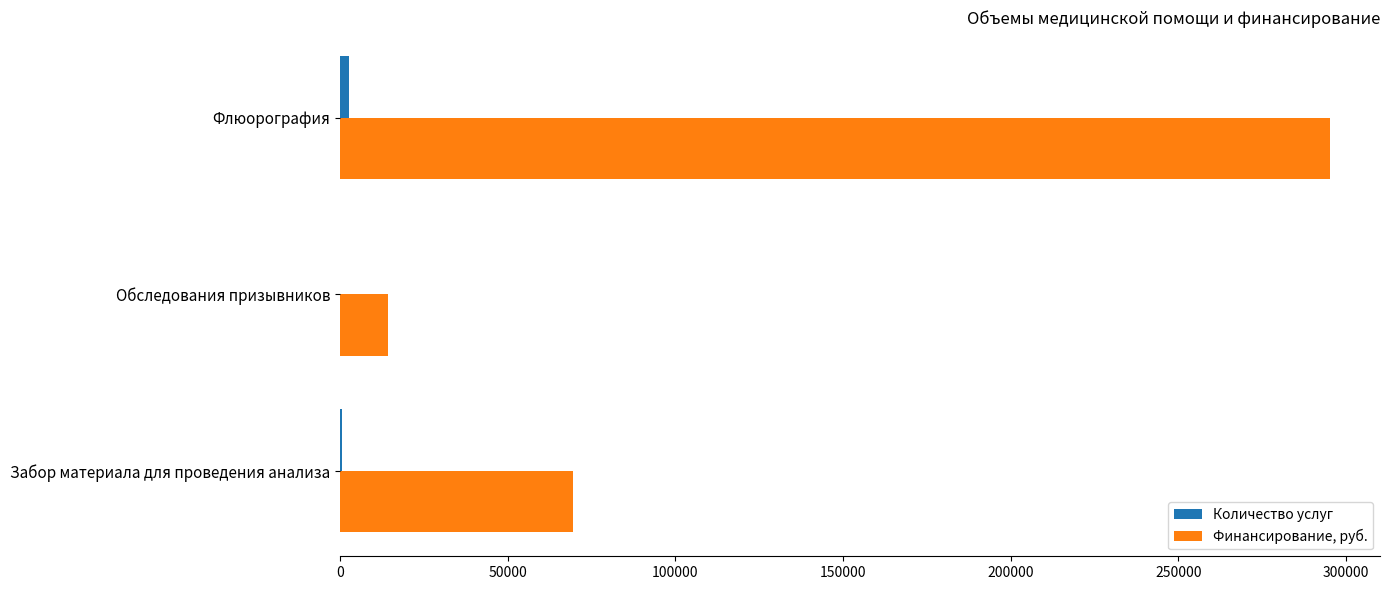

Which series changed the most between Флюорография and Забор материала для проведения анализа?

Финансирование, руб.